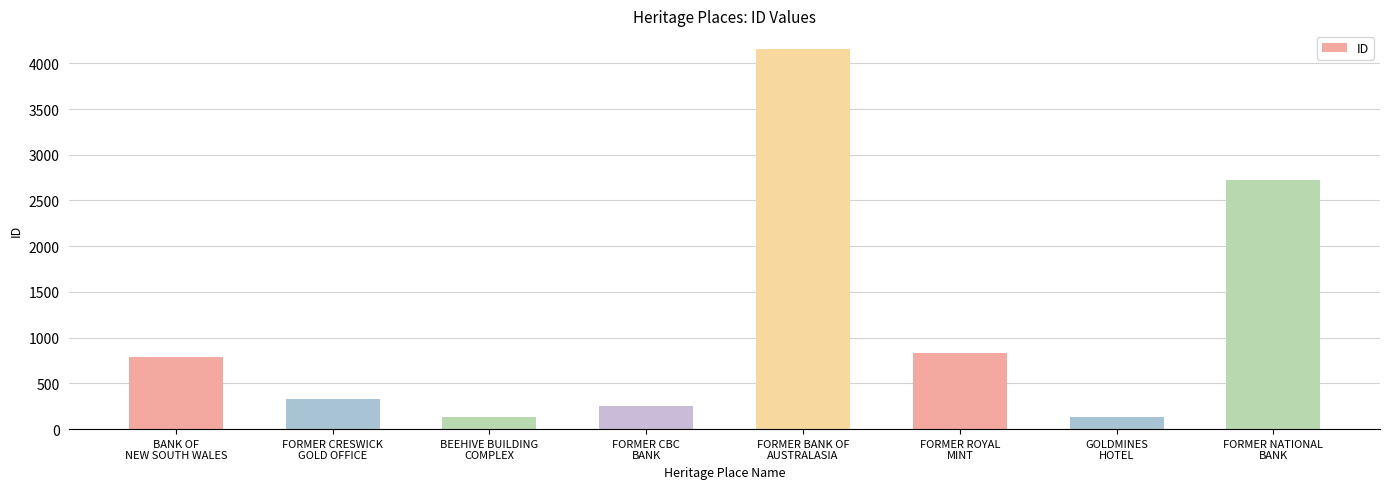

What is the average value?

1168